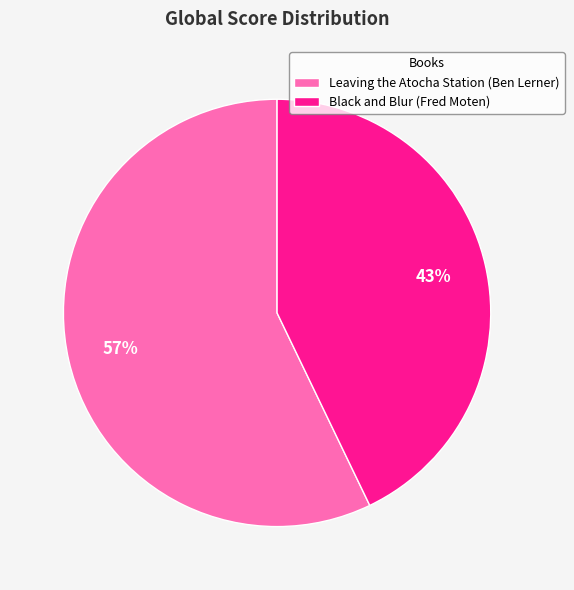

True or false: Leaving the Atocha Station (Ben Lerner) accounts for 57% of the total.

True